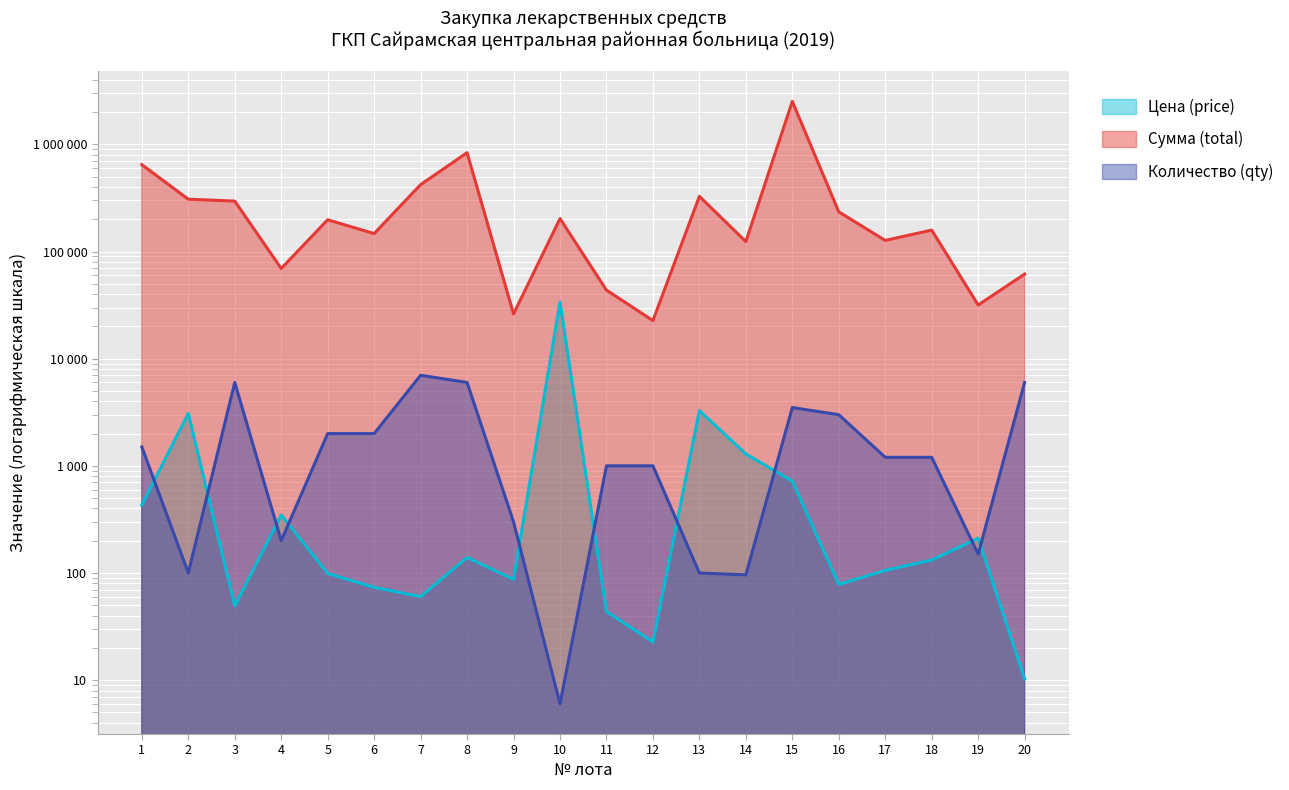

Which series changed the most between 2 and 8?

Сумма (total)